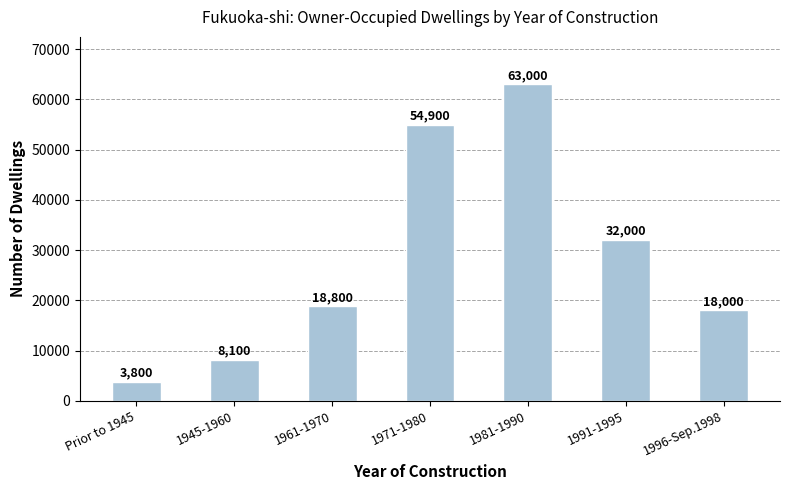

What is the value of the 5th bar from the left?

63000